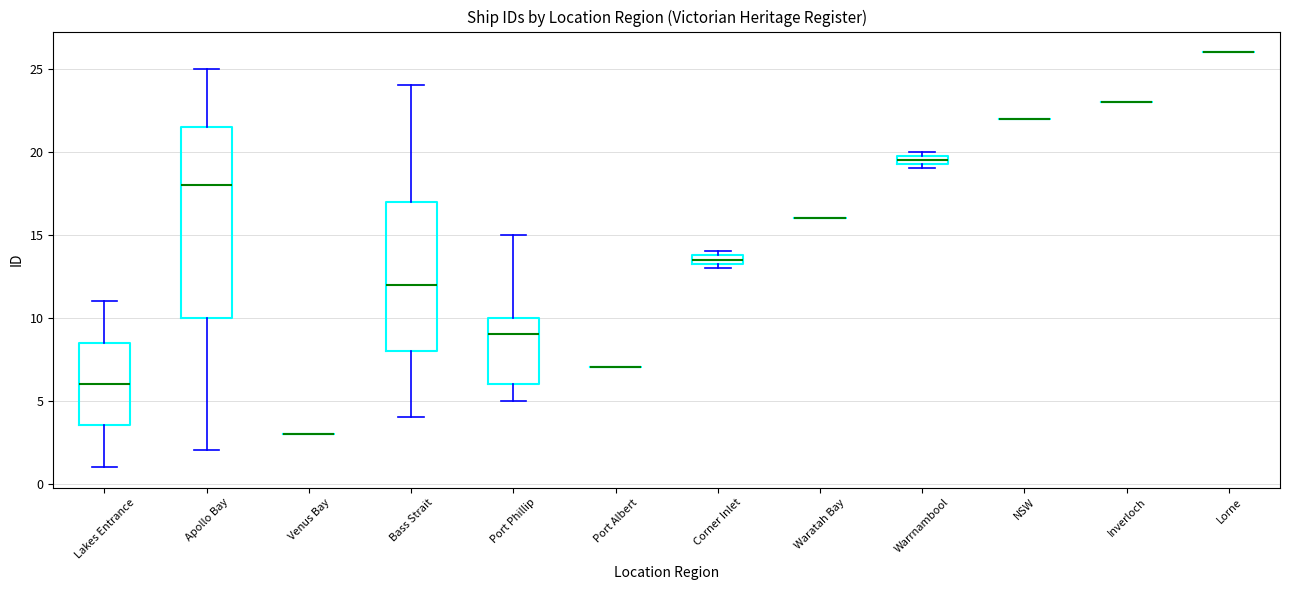

Comparing the boxes themselves (not the whiskers), which one is the tallest?

Apollo Bay